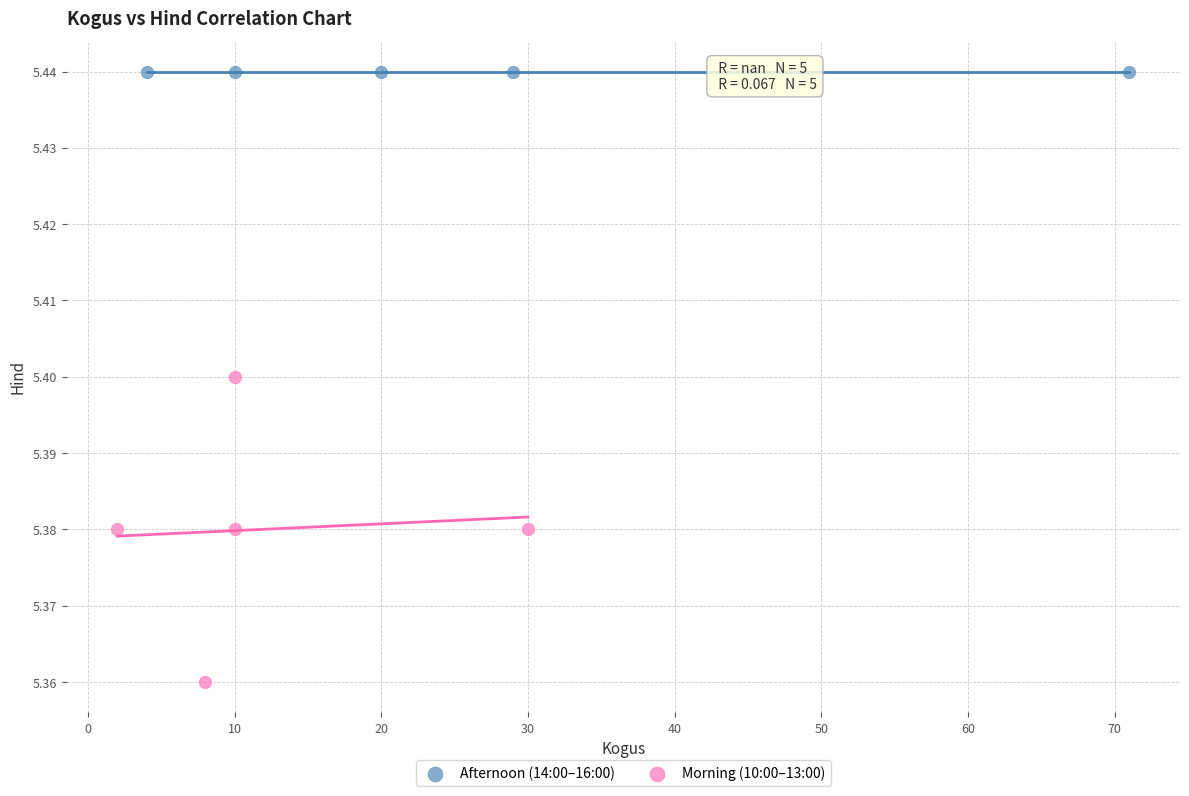

Which series contains the lowest Y value?

Morning (10:00–13:00)